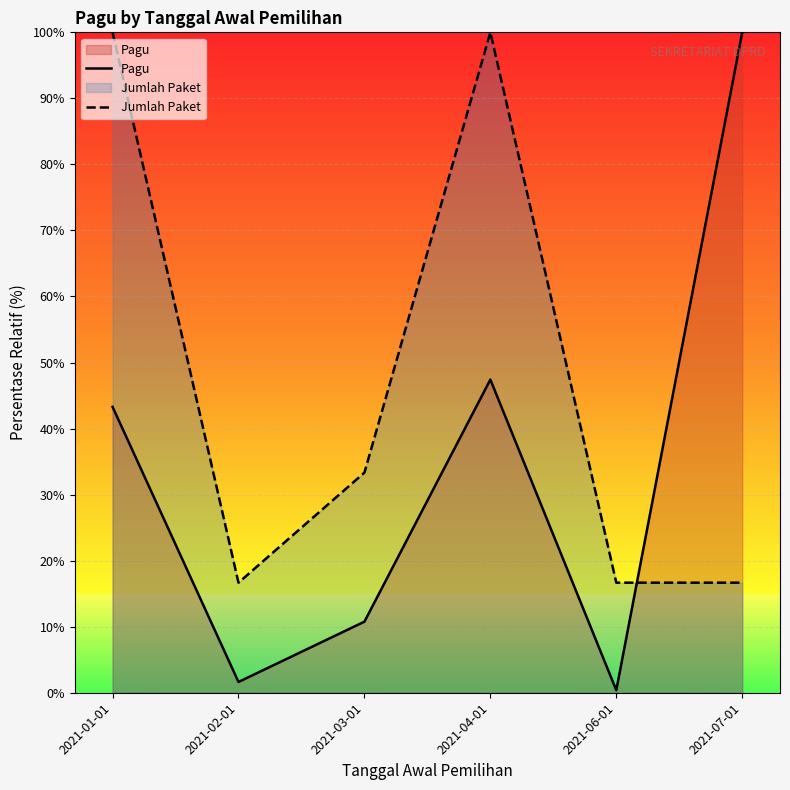

What is the total value across all series at 2021-07-01?

116.7